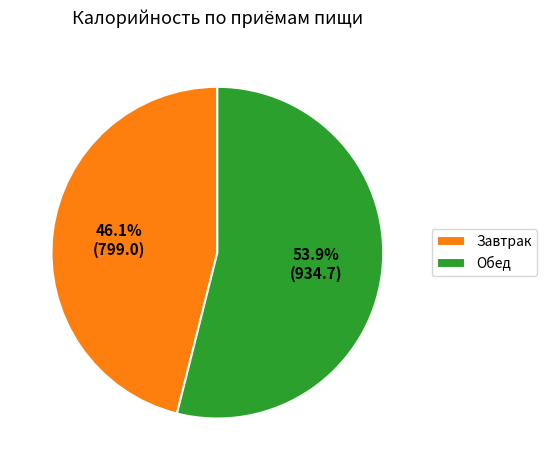

How many segments does this pie chart have?

2